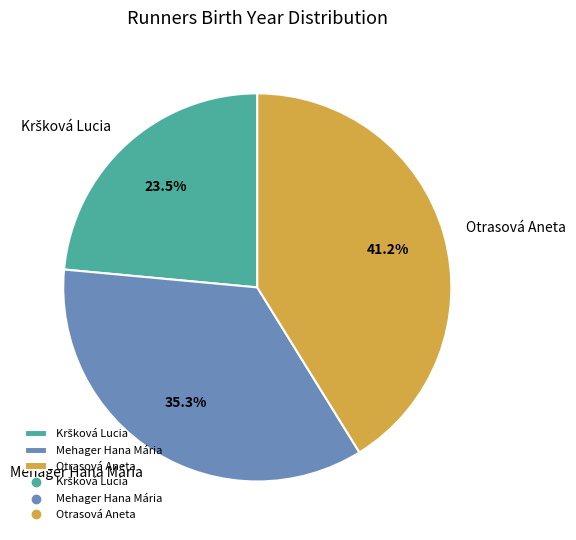

What is the ratio of the value at Otrasová Aneta to the value at Mehager Hana Mária?

1.2